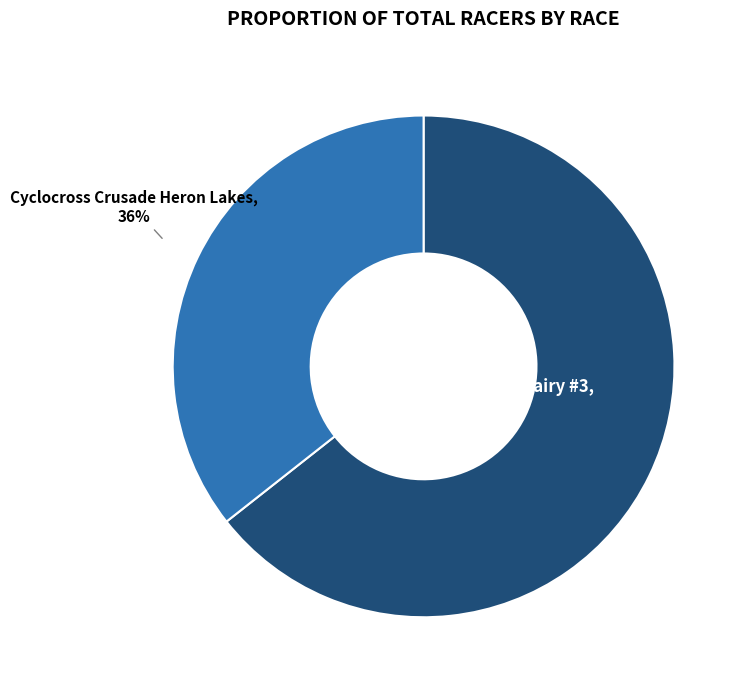

To the nearest percent, what is the average slice percentage?

50%